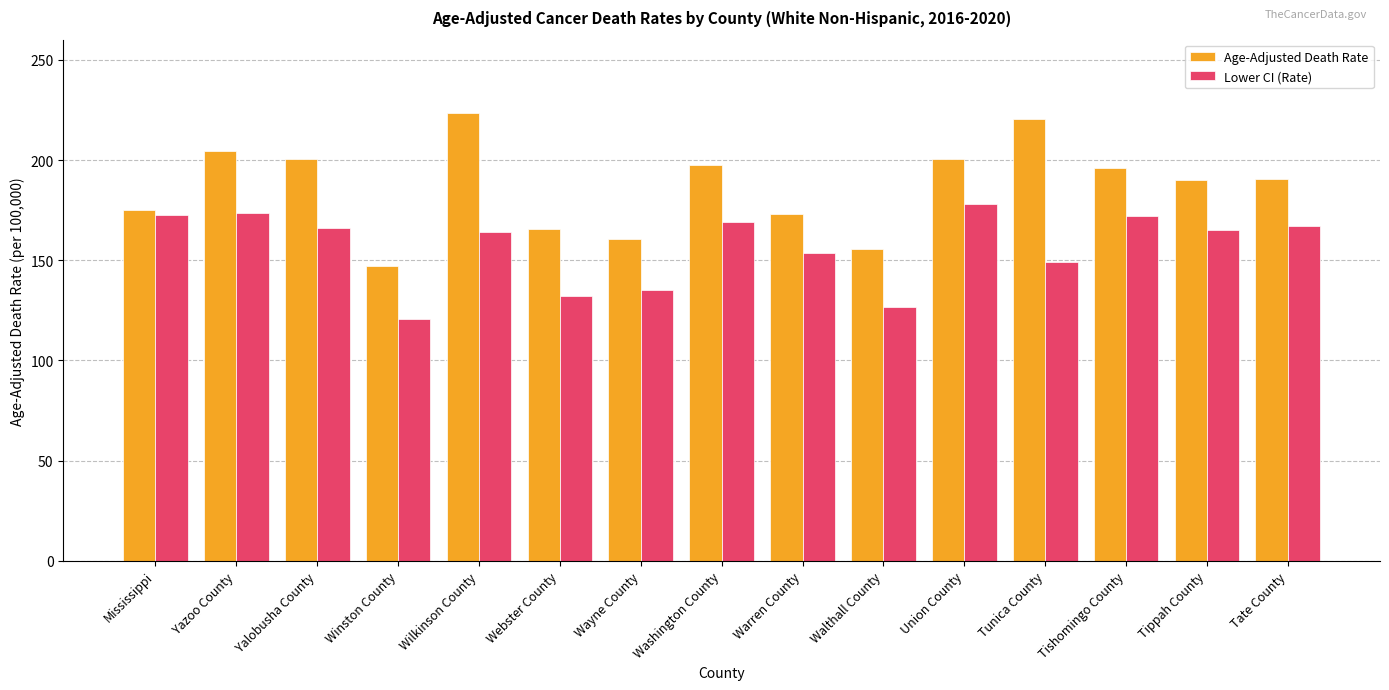

How many values in the Lower CI (Rate) series exceed 165?

8